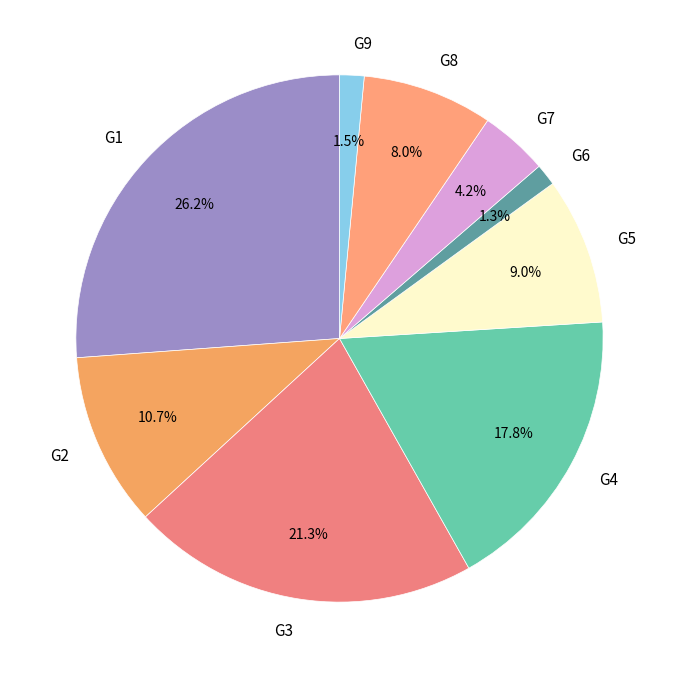

What is the ratio of the value at G3 to the value at G8?

2.7